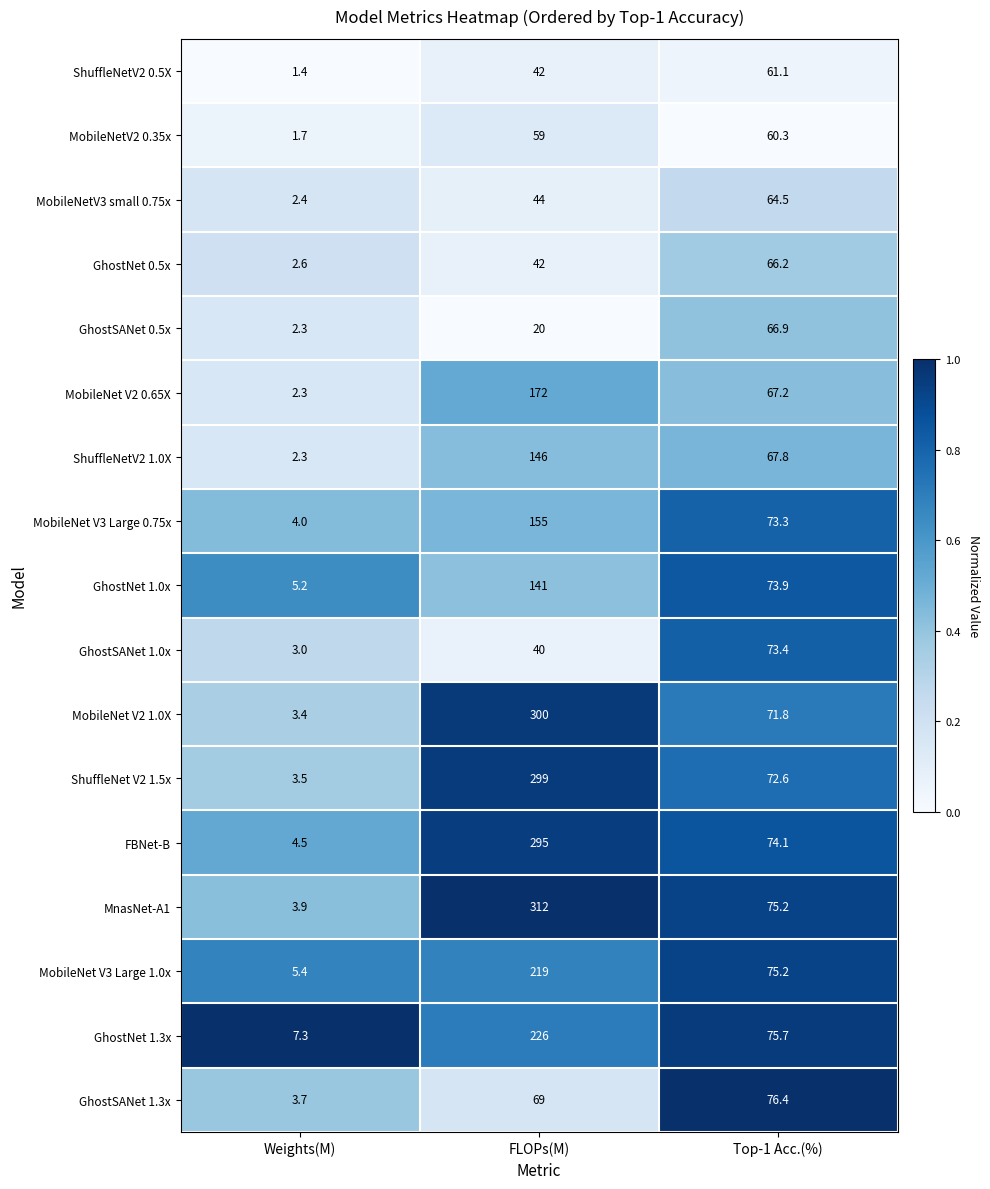

Is it true that MobileNet V2 0.65X equals 95.6 at FLOPs(M)?

False